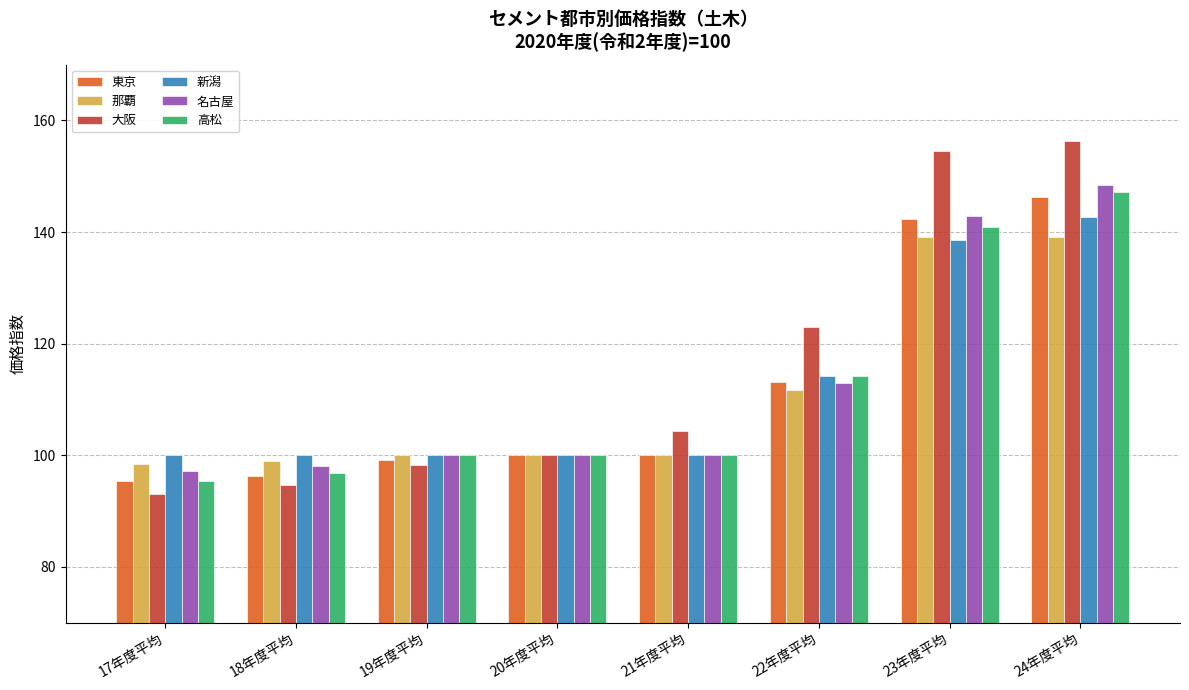

What is the total value across all series at 23年度平均?

858.4